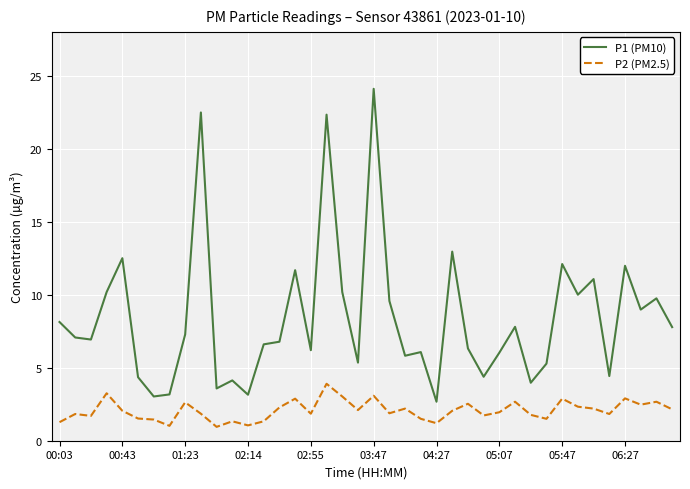

What is the maximum value shown in the chart?

24.1